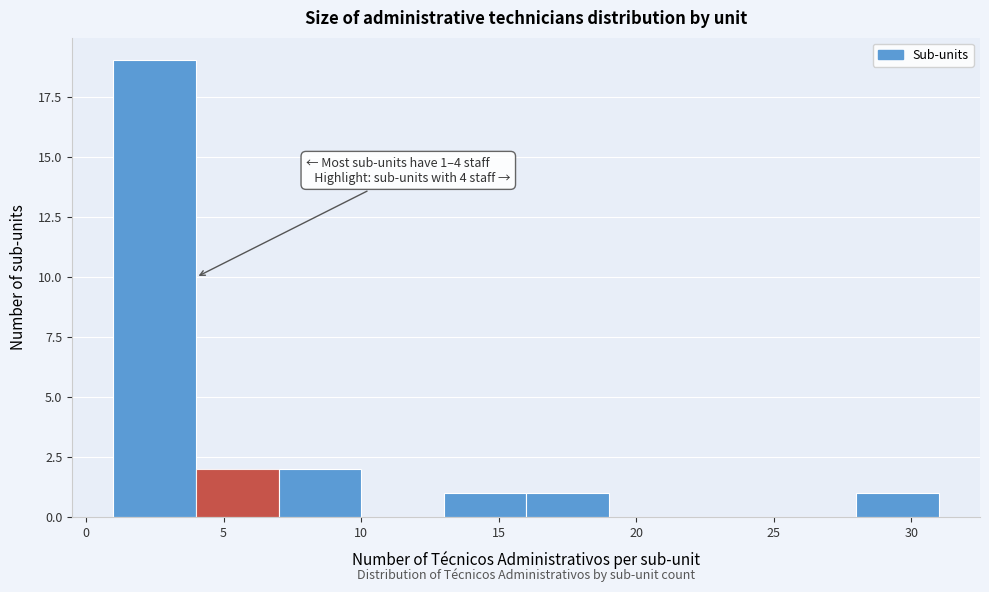

Which range on the x-axis has the tallest bar?

1 to 4